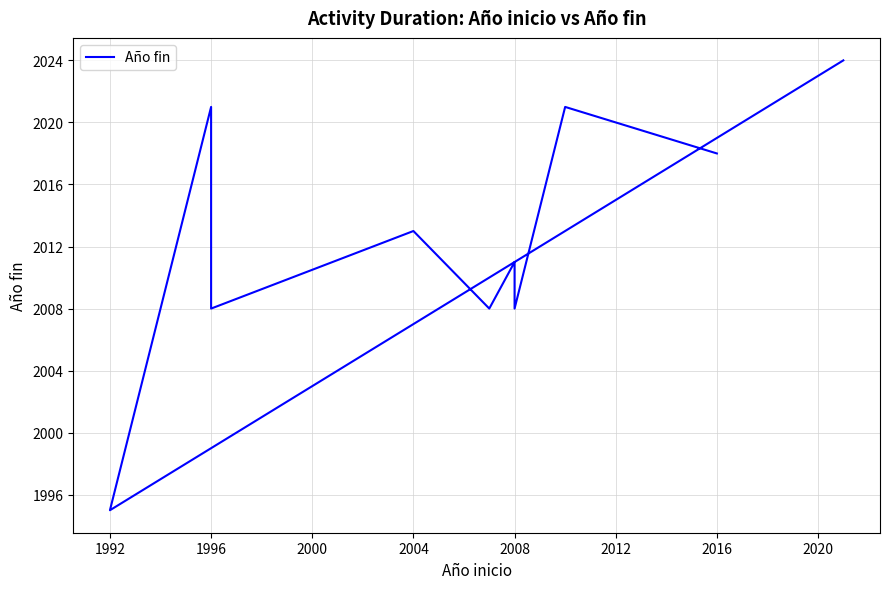

Is it true that the value at 2016 is 2728?

False